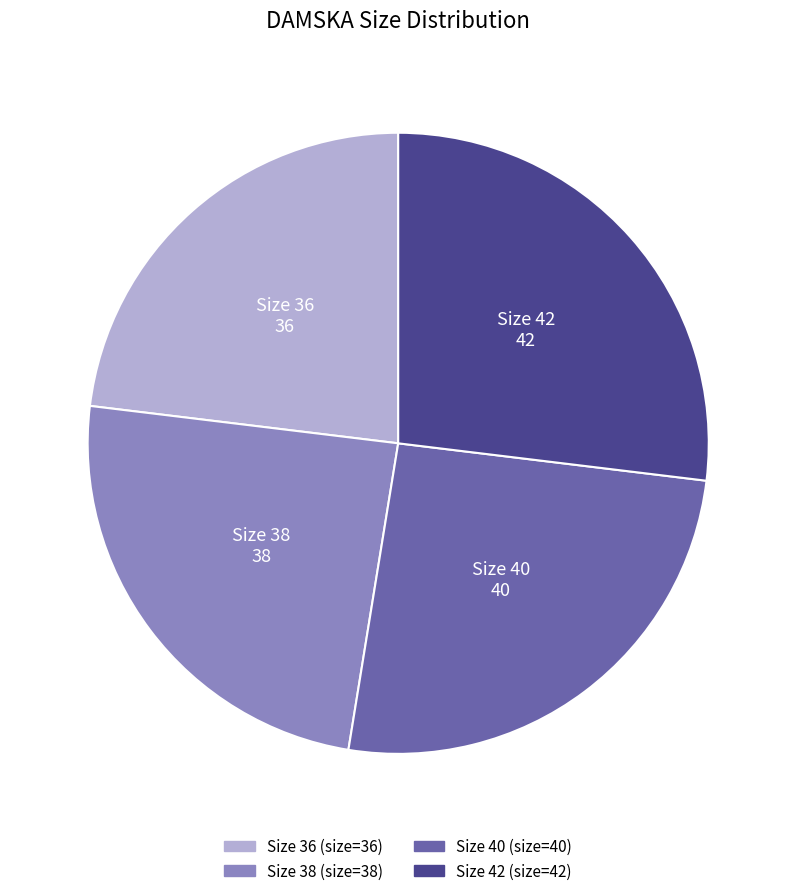

Is there any slice that represents more than half of the pie?

No